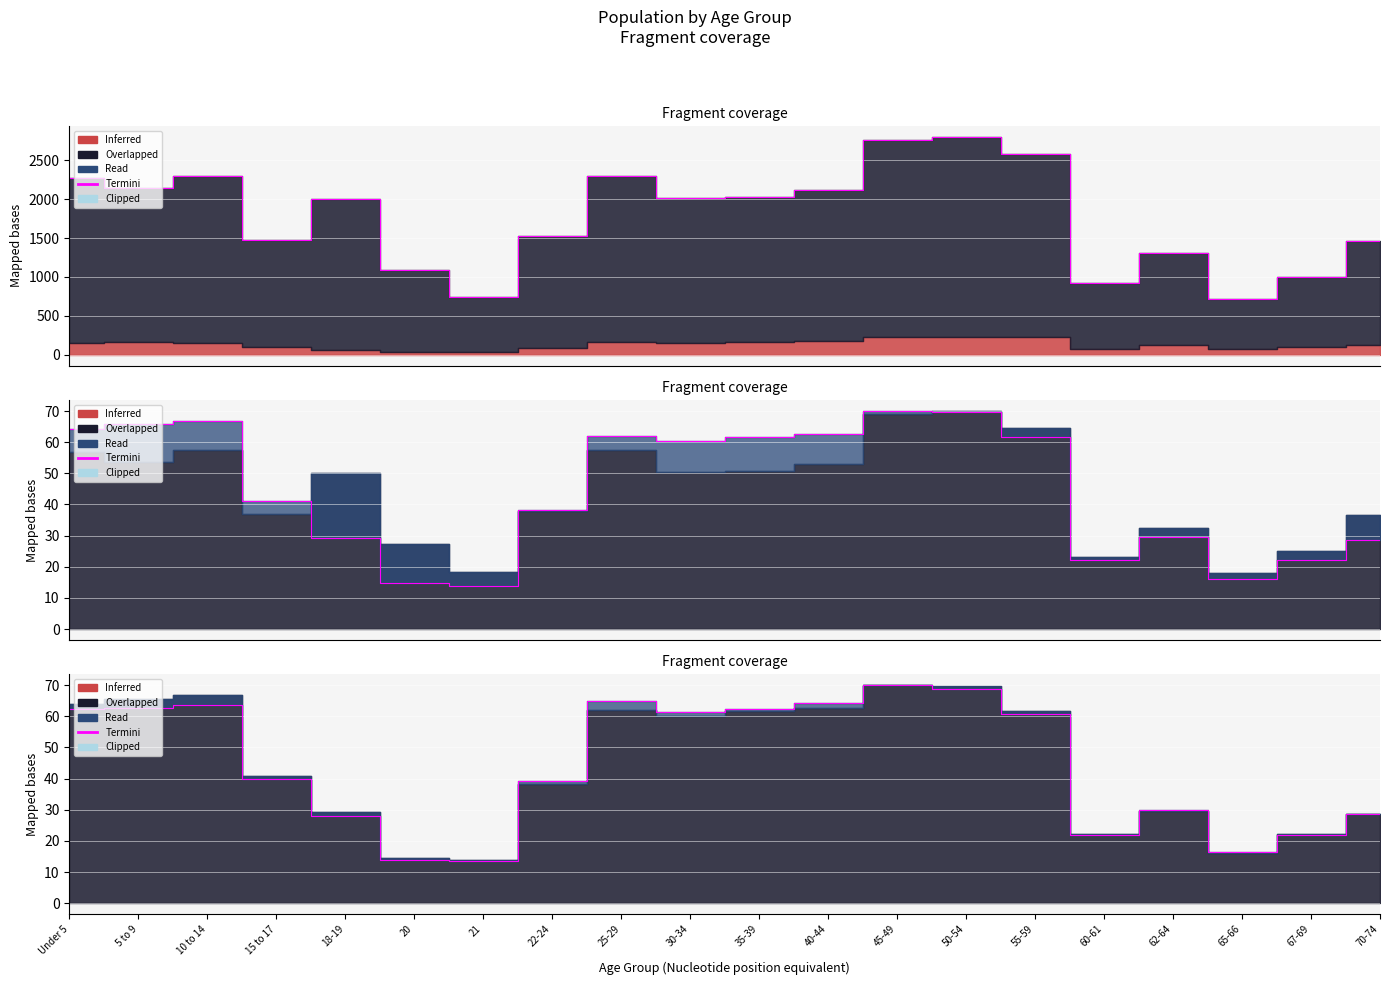

How many values are below 60?

10